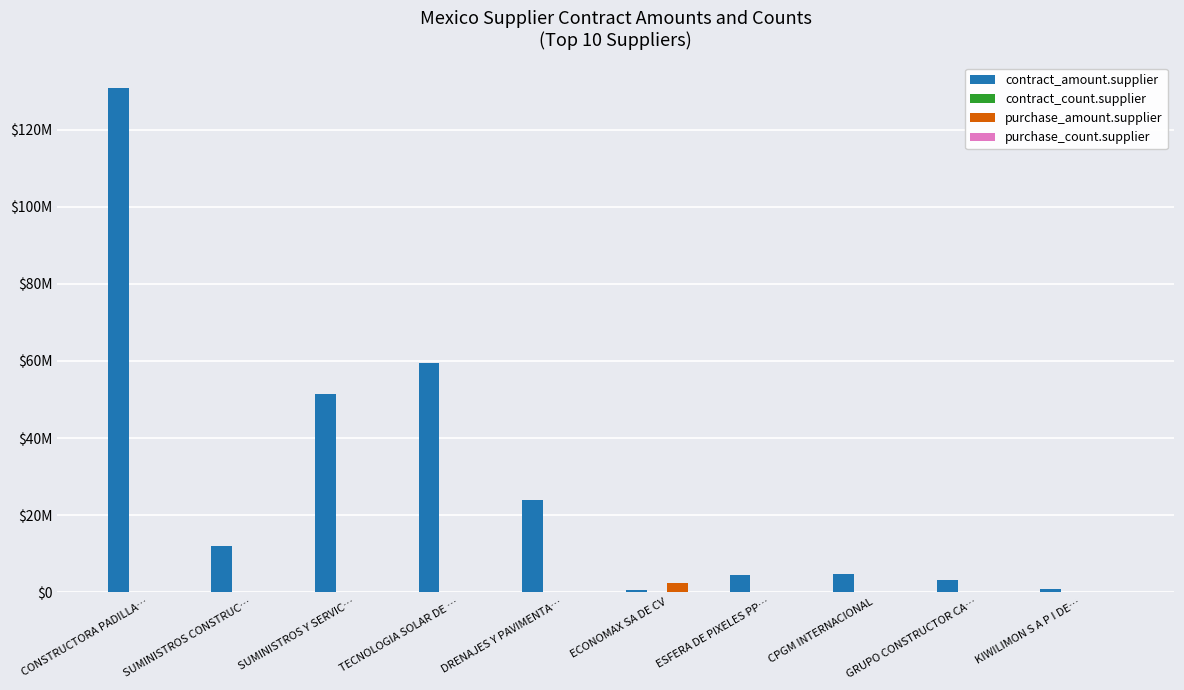

What is the label of the 3rd bar from the right?

CPGM INTERNACIONAL